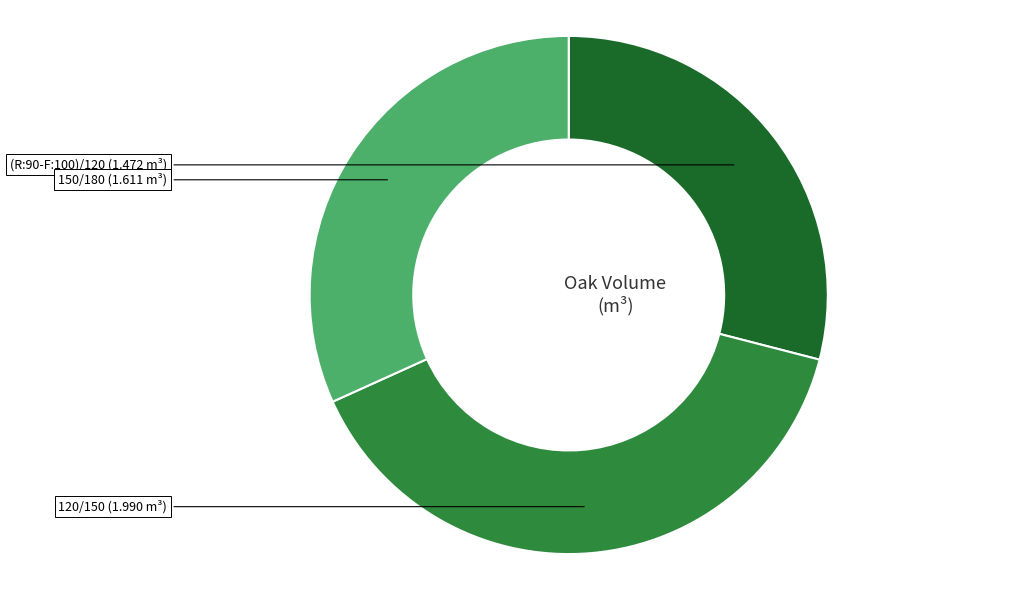

Does any single category account for the majority?

No